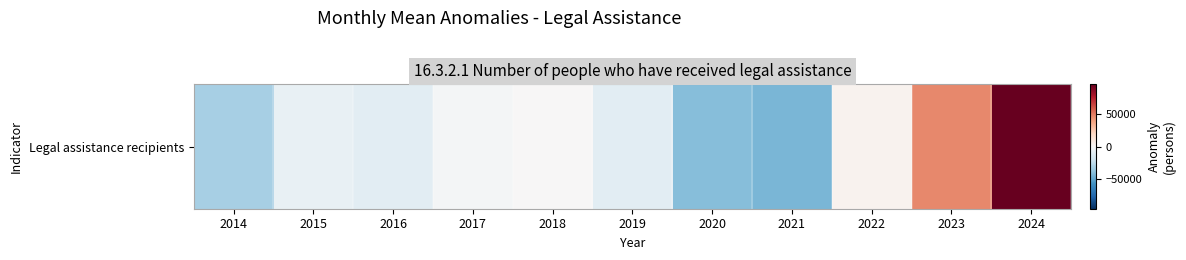

What is the change in value from 2020 to 2023?

+86148.0